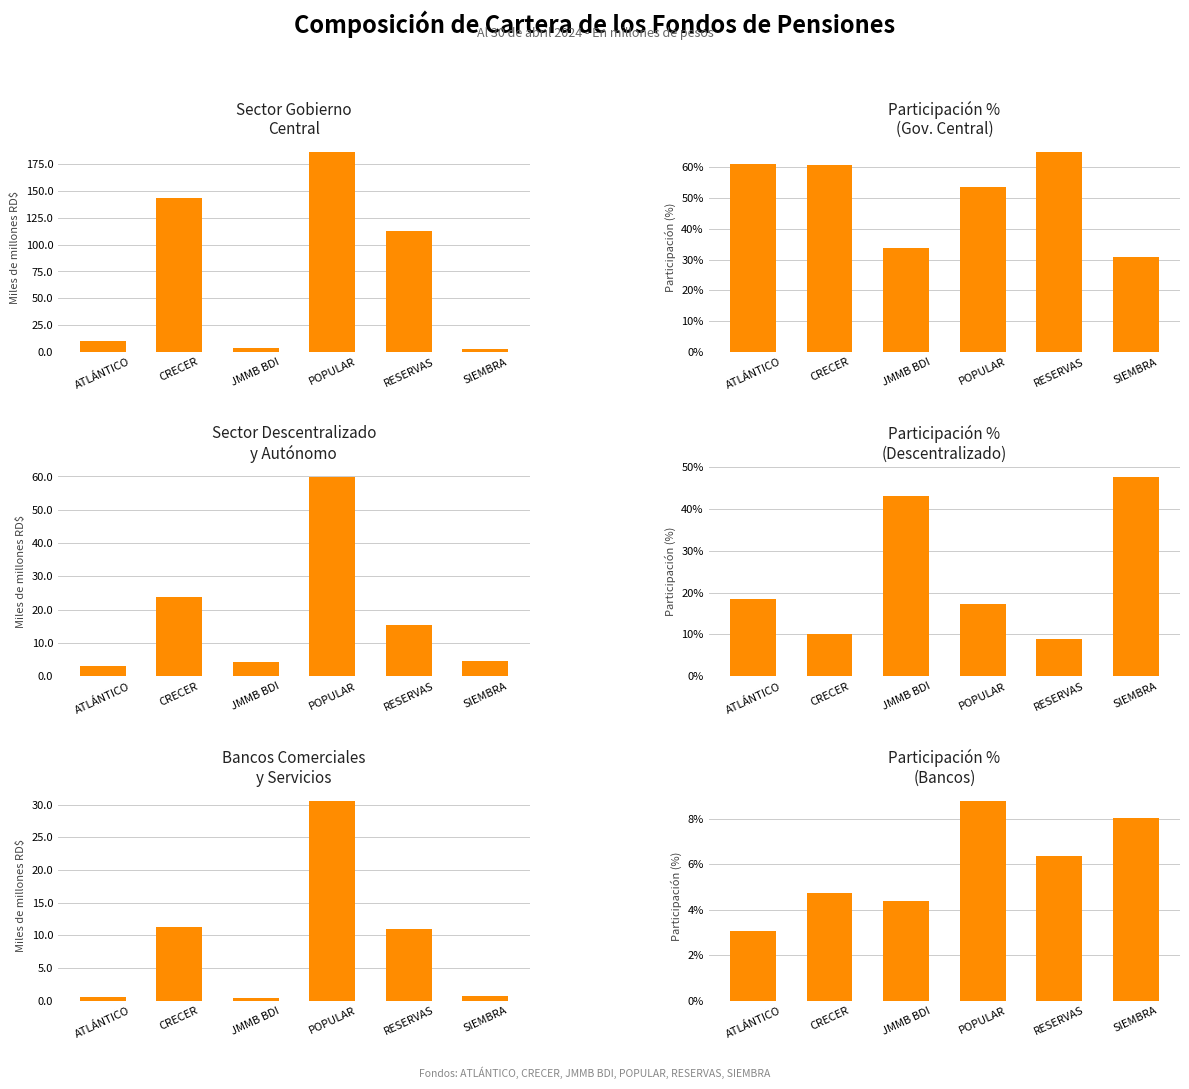

At which label does Sector Descentralizado participación first exceed 18?

ATLÁNTICO